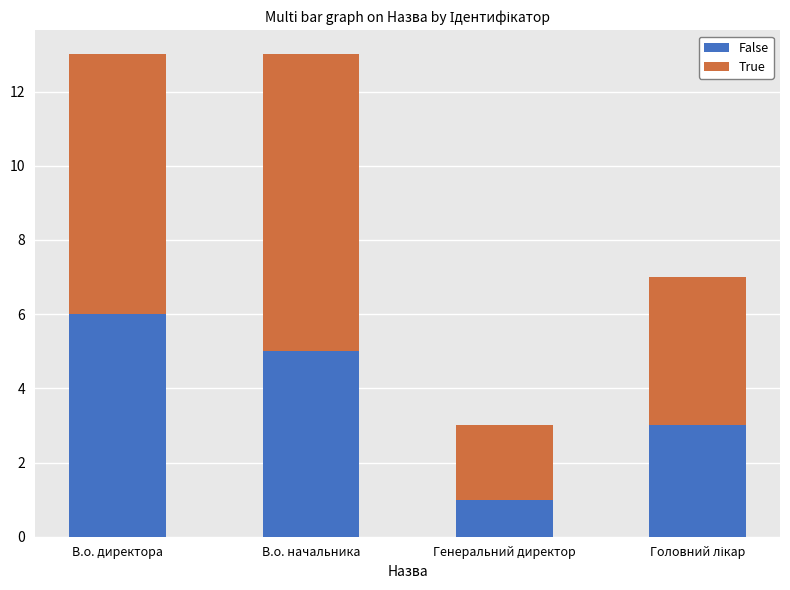

Are the bars horizontal?

No